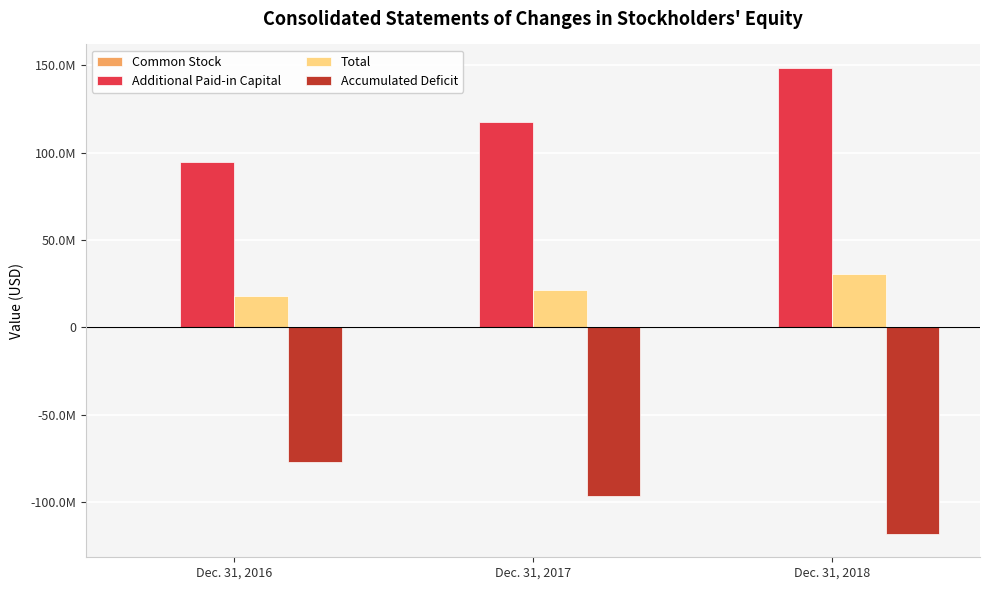

What is the approximate value of Additional Paid-in Capital at Dec. 31, 2018, to the nearest 100?

148695800